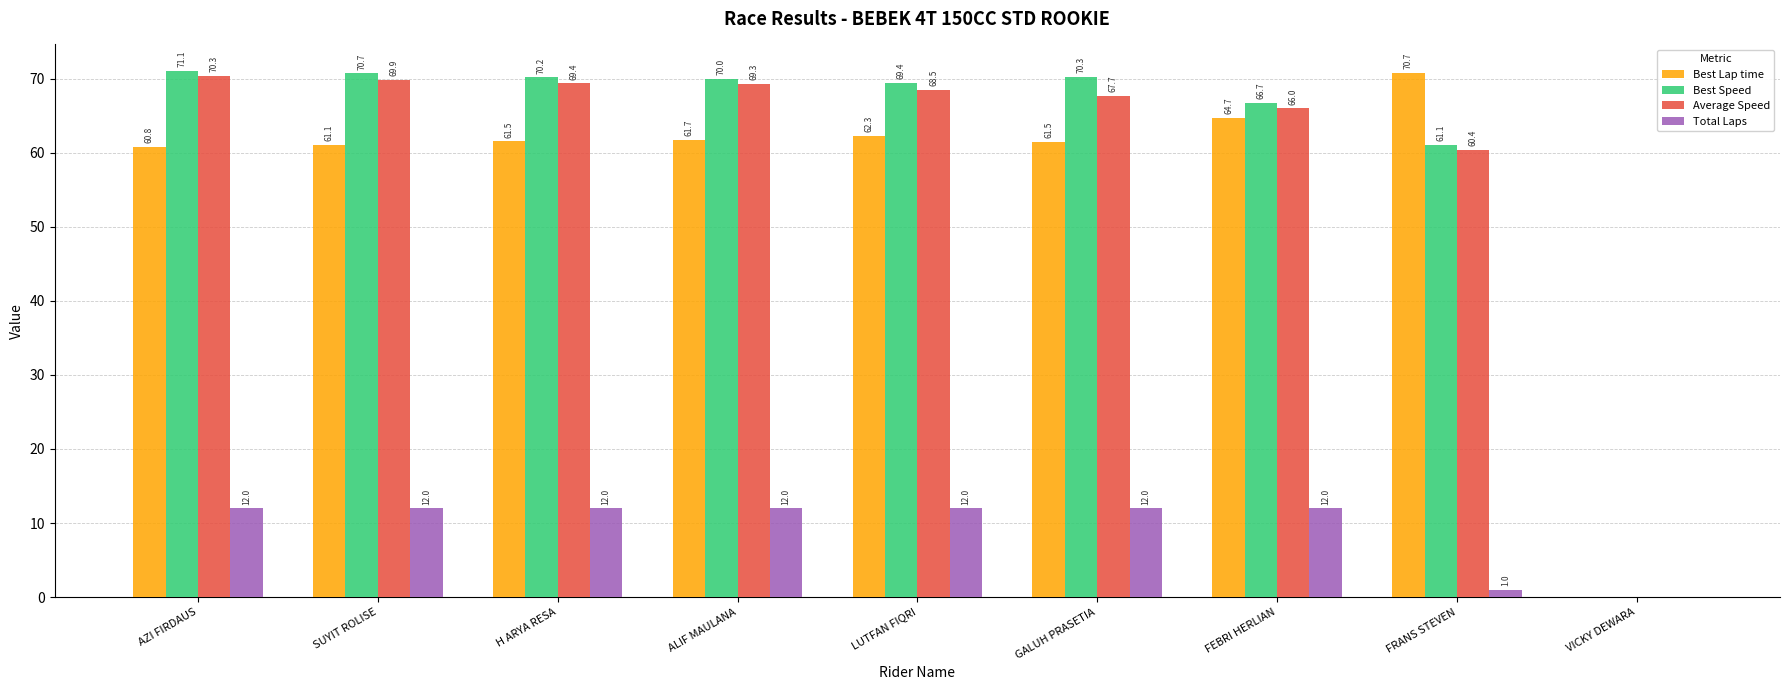

Which series changed the most between FEBRI HERLIAN and VICKY DEWARA?

Best Speed